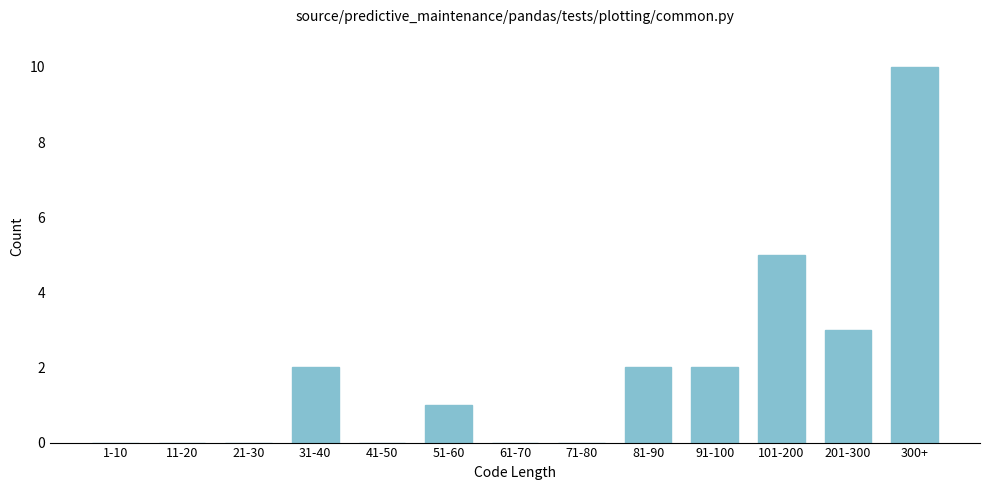

Reading right to left, what are all the values shown in this chart?

300+=10	201-300=3	101-200=5	91-100=2	81-90=2	71-80=0	61-70=0	51-60=1	41-50=0	31-40=2	21-30=0	11-20=0	1-10=0